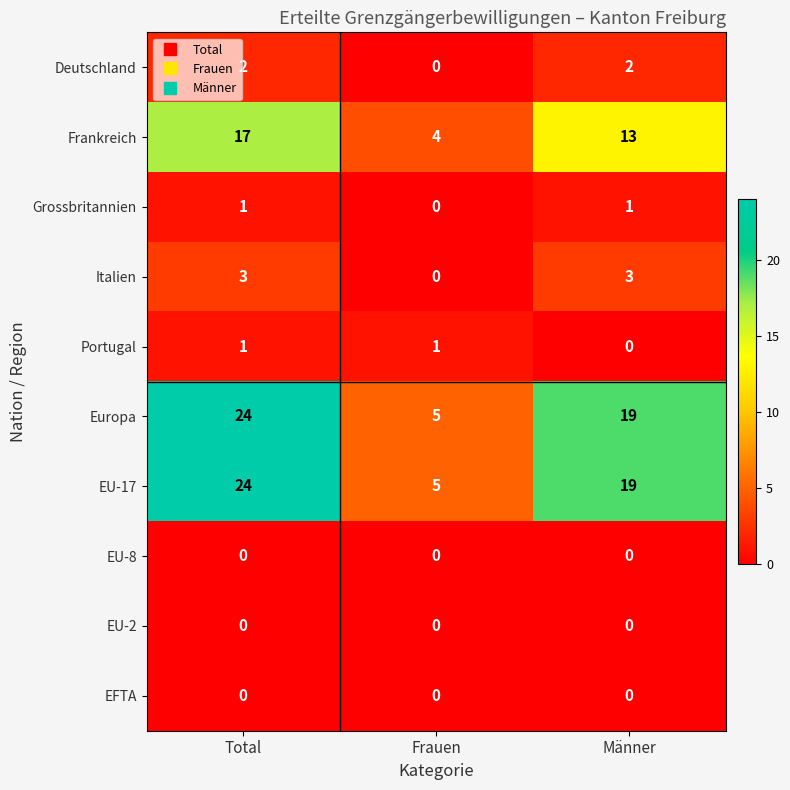

What is the approximate value of EU-17 at Männer?

19